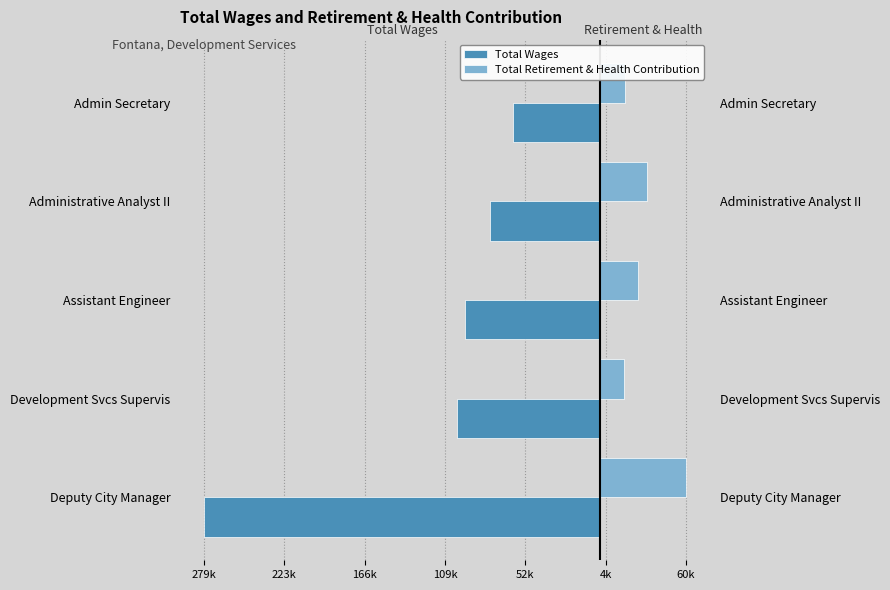

Which has a higher value, Admin Secretary or Deputy City Manager?

Admin Secretary